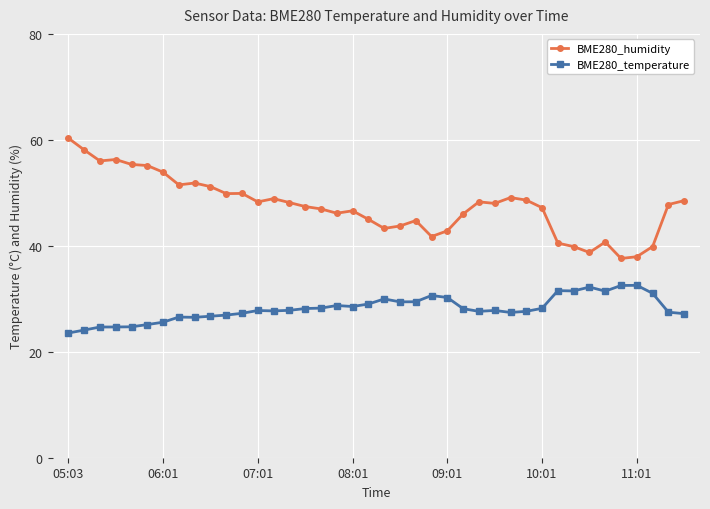

What is the value of the BME280_humidity point at the 31st from the left?

47.2